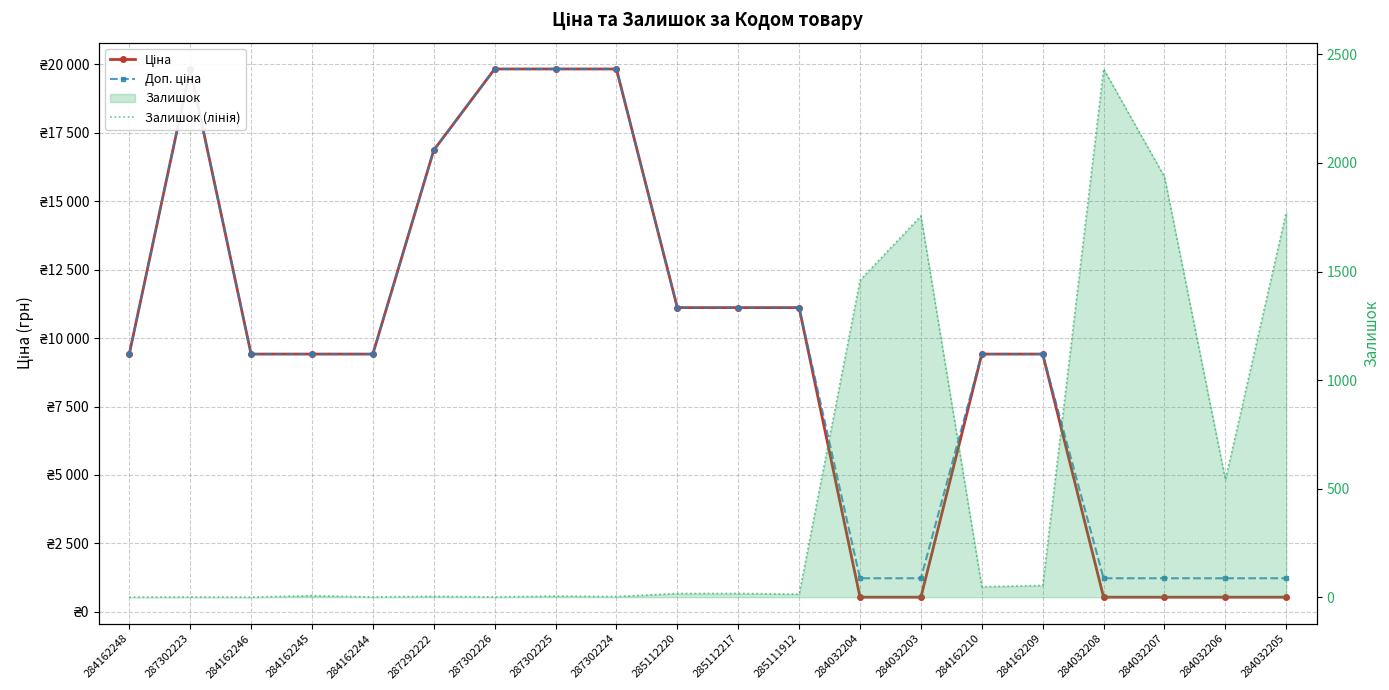

Rank the series at 284162248 from lowest to highest value.

Залишок (лінія), Ціна, Доп. ціна